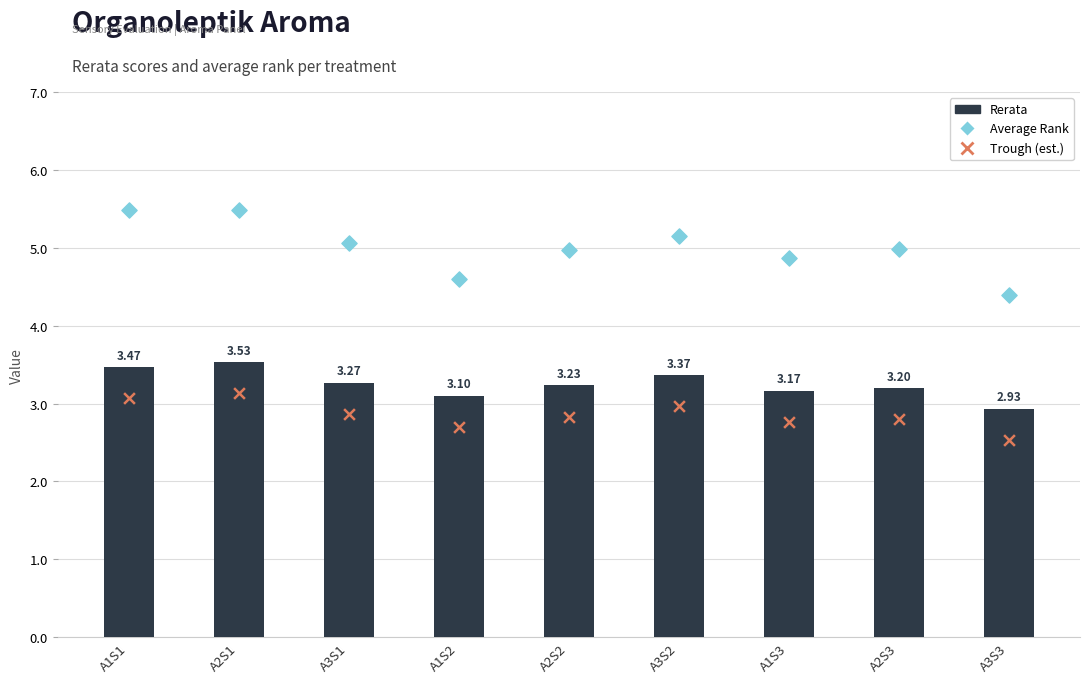

At how many categories does at least one series exceed 4?

9